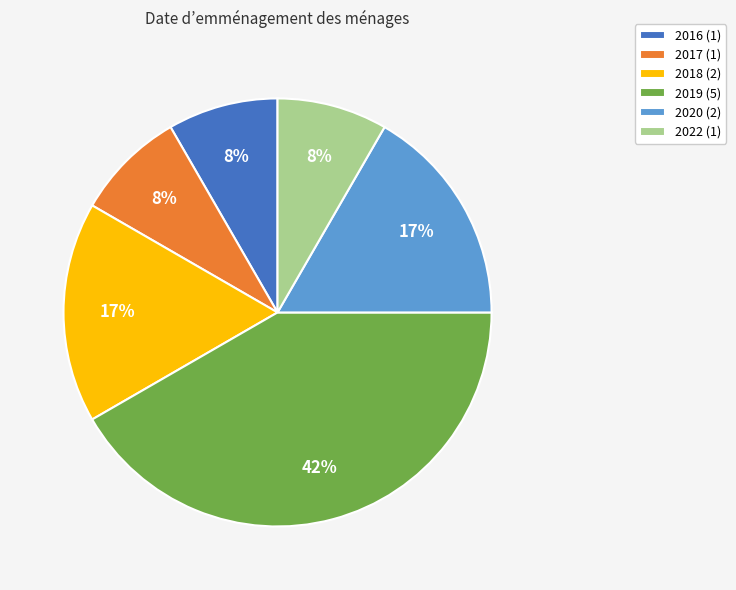

Which slice is the largest?

2019 (5)